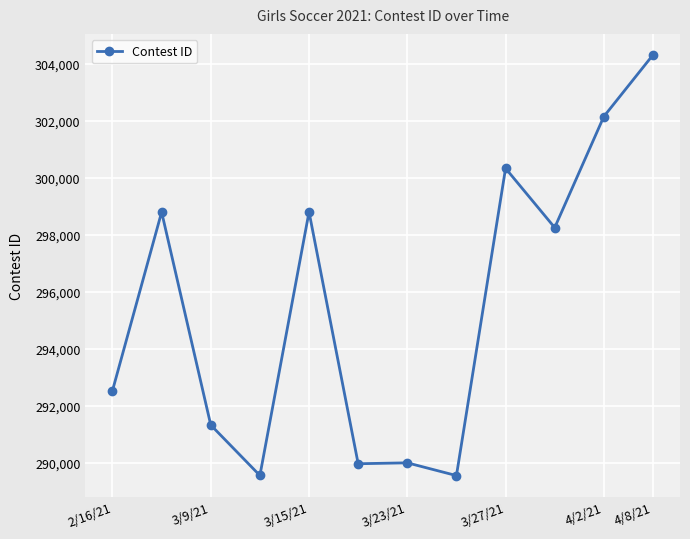

True or false: there are more than 0 points higher than both neighbors.

True